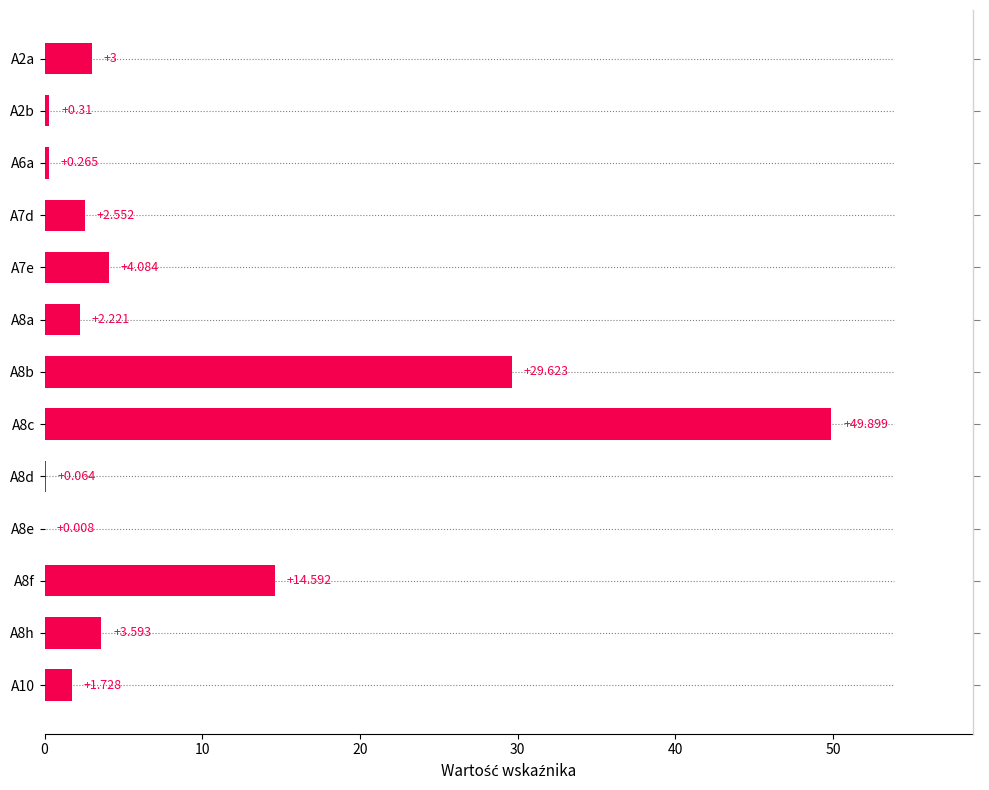

What is the difference between the maximum and minimum values?

49.9